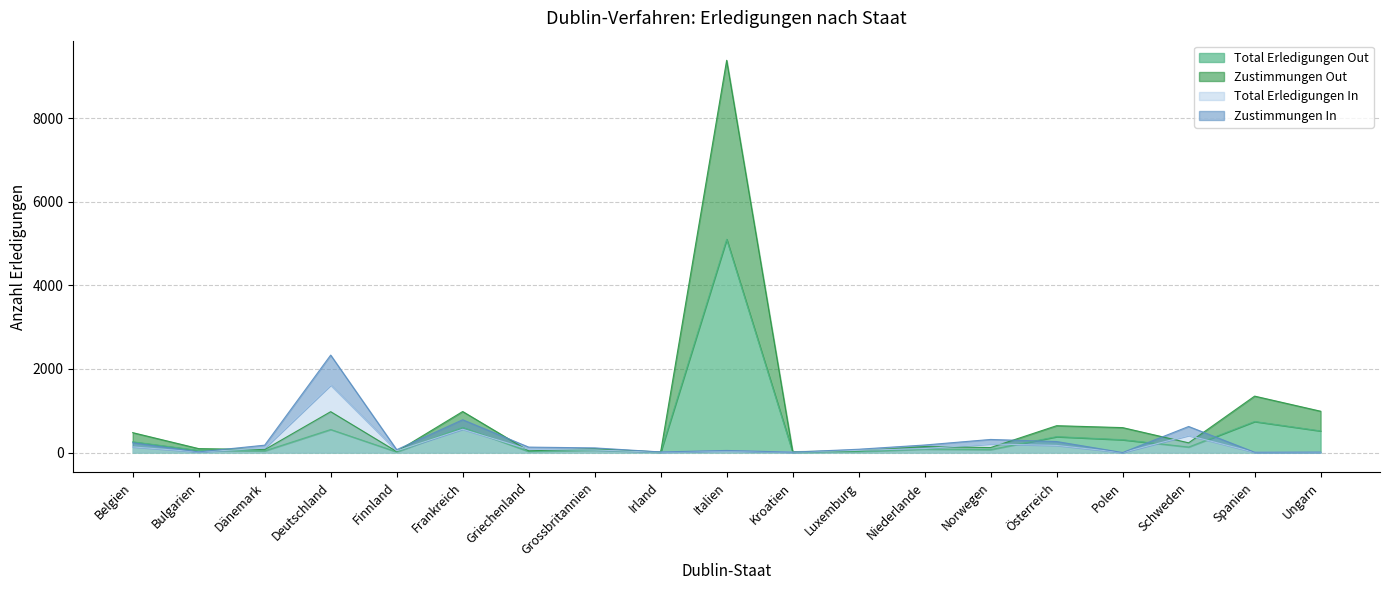

What are all the series names shown in the legend?

Total Erledigungen Out, Zustimmungen Out, Total Erledigungen In, Zustimmungen In